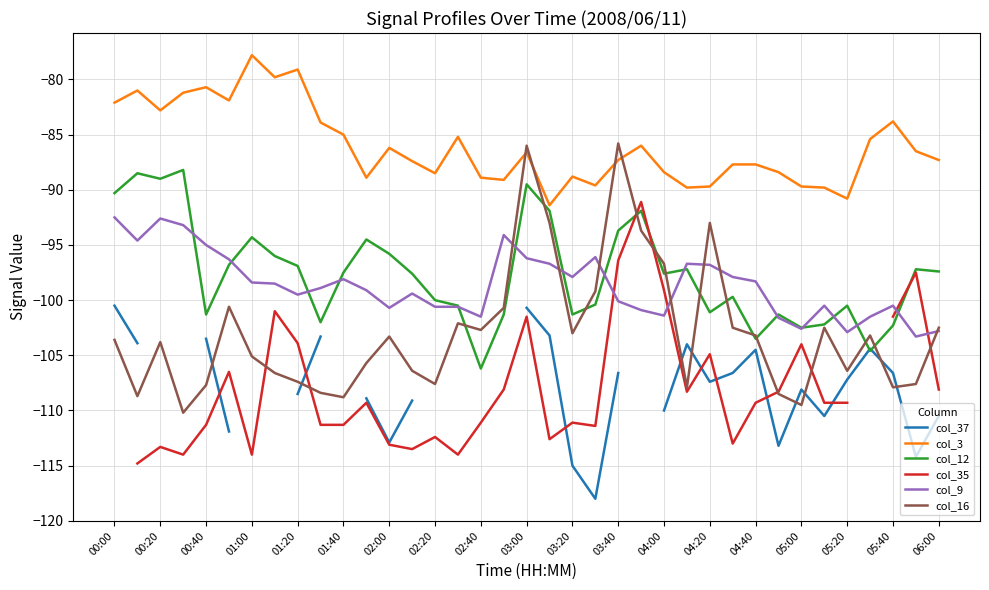

At which label does col_12 reach its minimum?

02:40